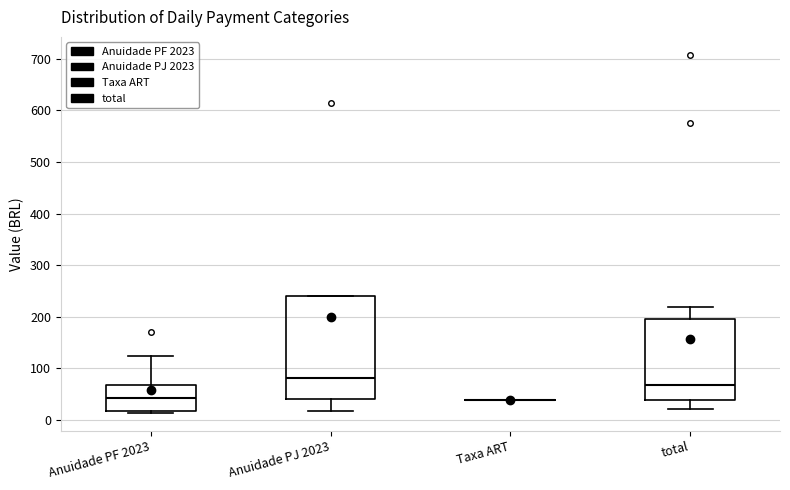

Comparing the boxes themselves (not the whiskers), which one is the tallest?

Anuidade PJ 2023